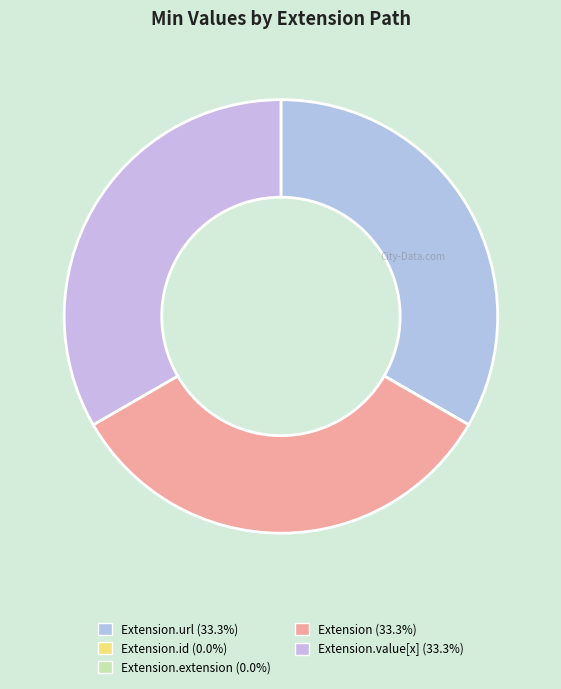

Is there a majority slice in this chart?

No